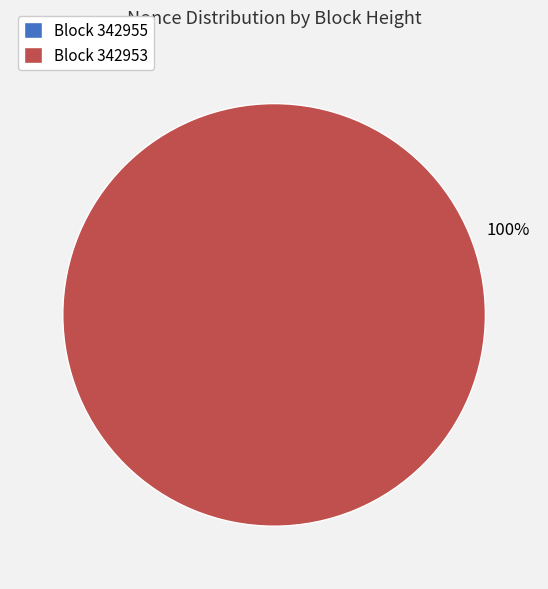

To the nearest percent, what is the difference between the largest and smallest slice percentages?

100%